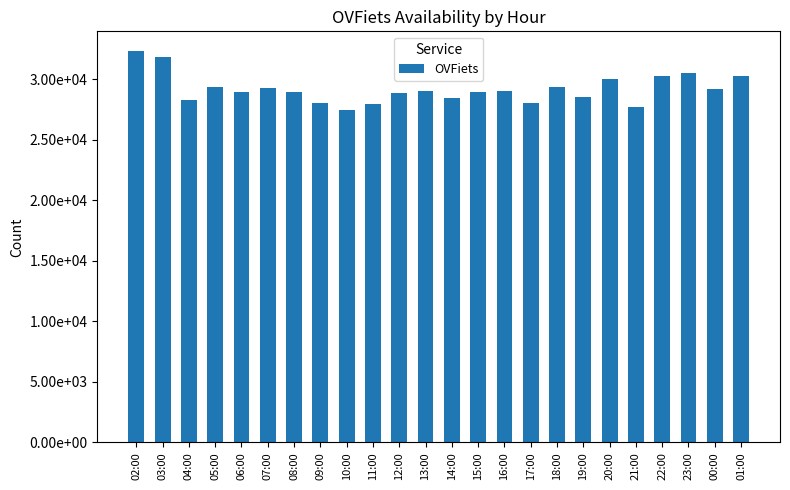

What is the minimum value shown in the chart?

27506